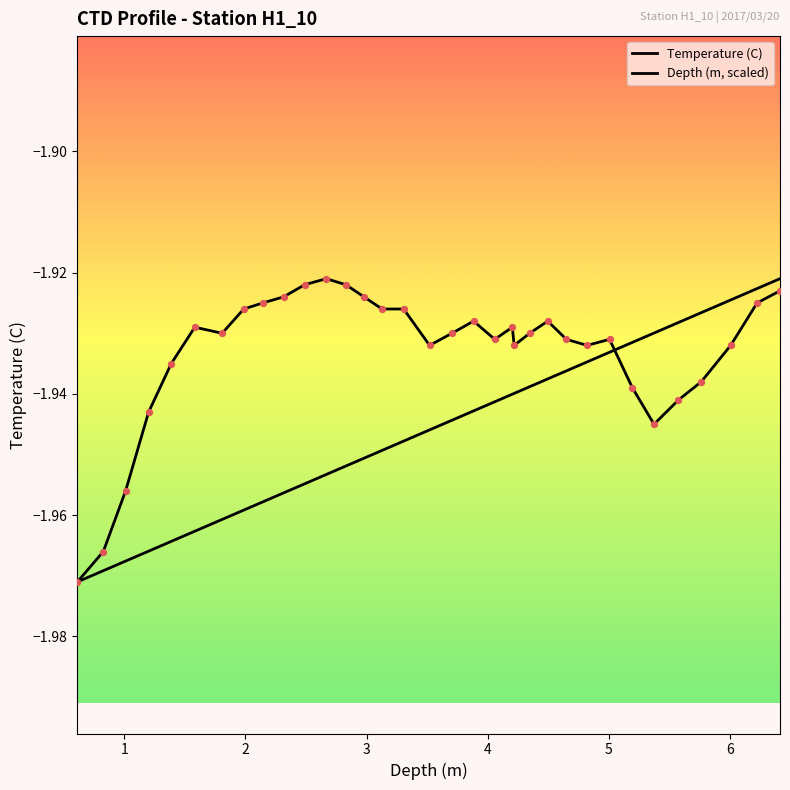

What are all the series names shown in the legend?

Temperature (C), Depth (m, scaled)